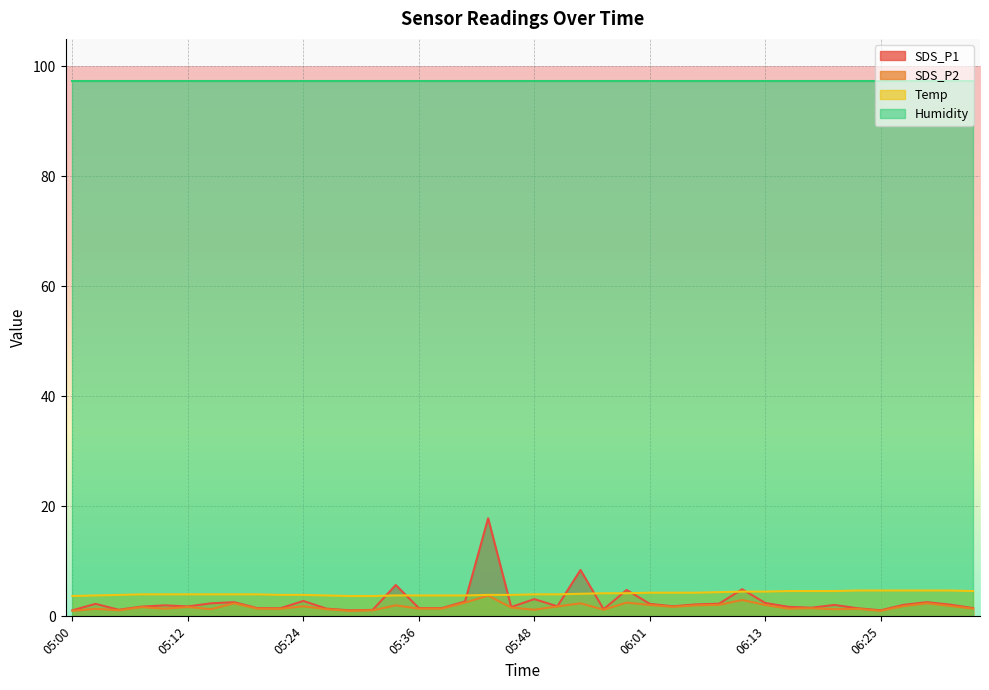

What is the difference between the maximum and second lowest values in the SDS_P1 series?

16.7